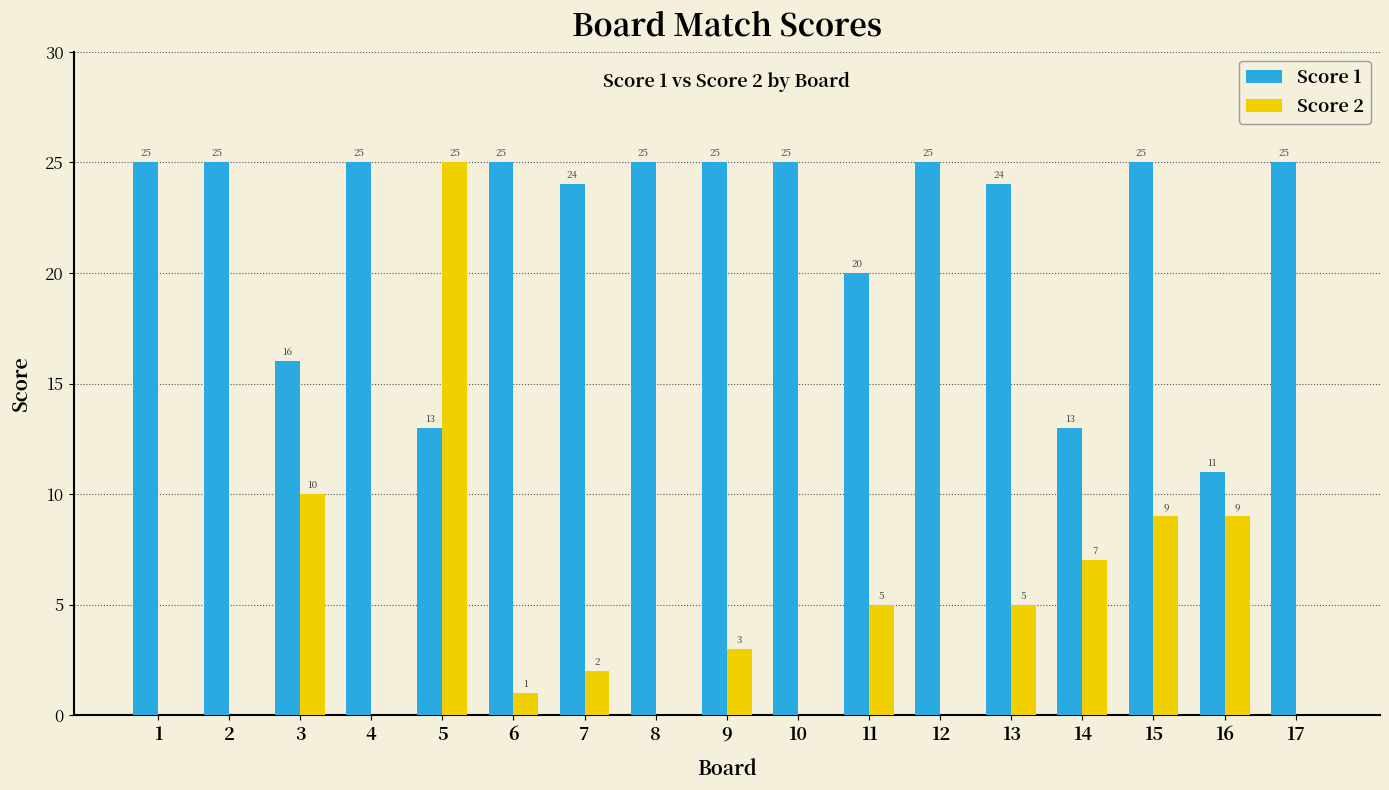

What is the total value across all series at 14?

20